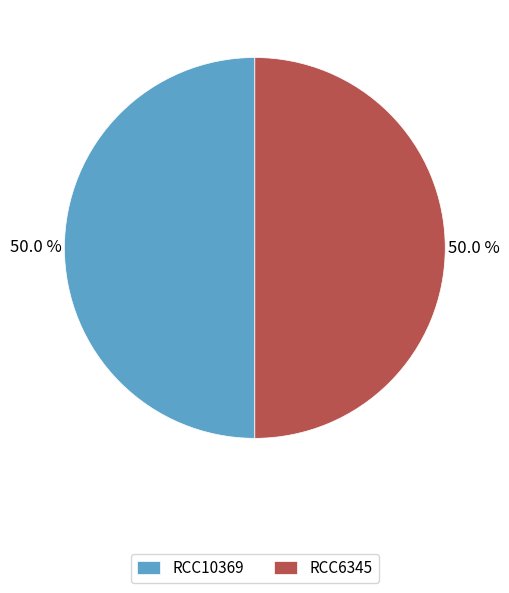

To the nearest percent, what portion does RCC6345 represent?

50%